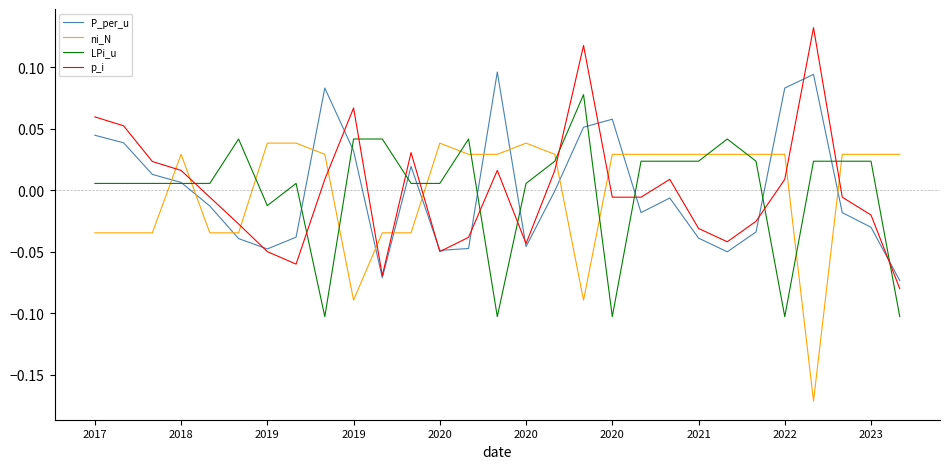

Count the number of categories in the chart.

29